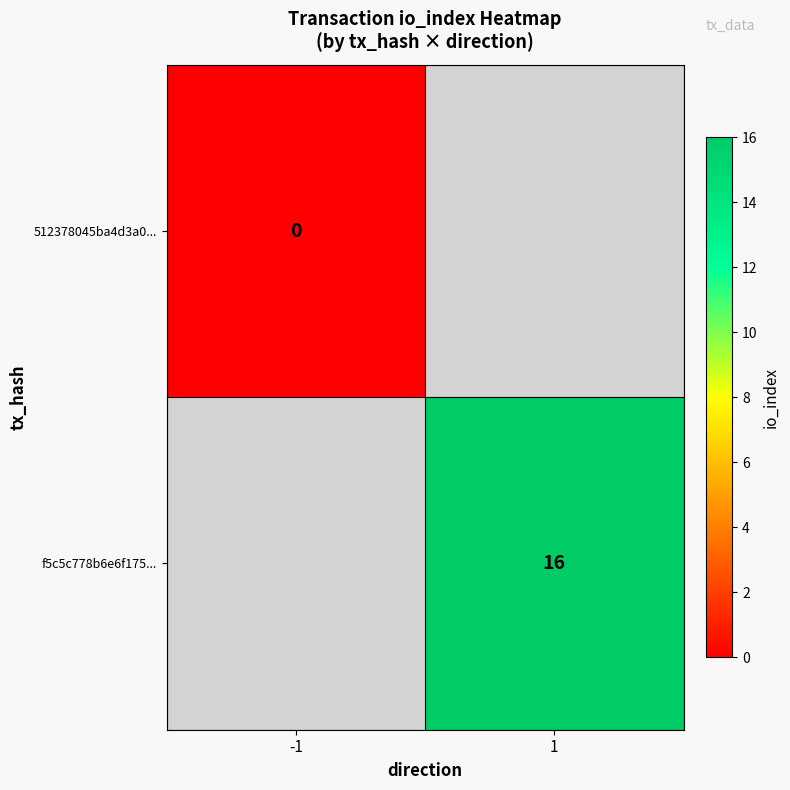

How many data points does each series have?

2